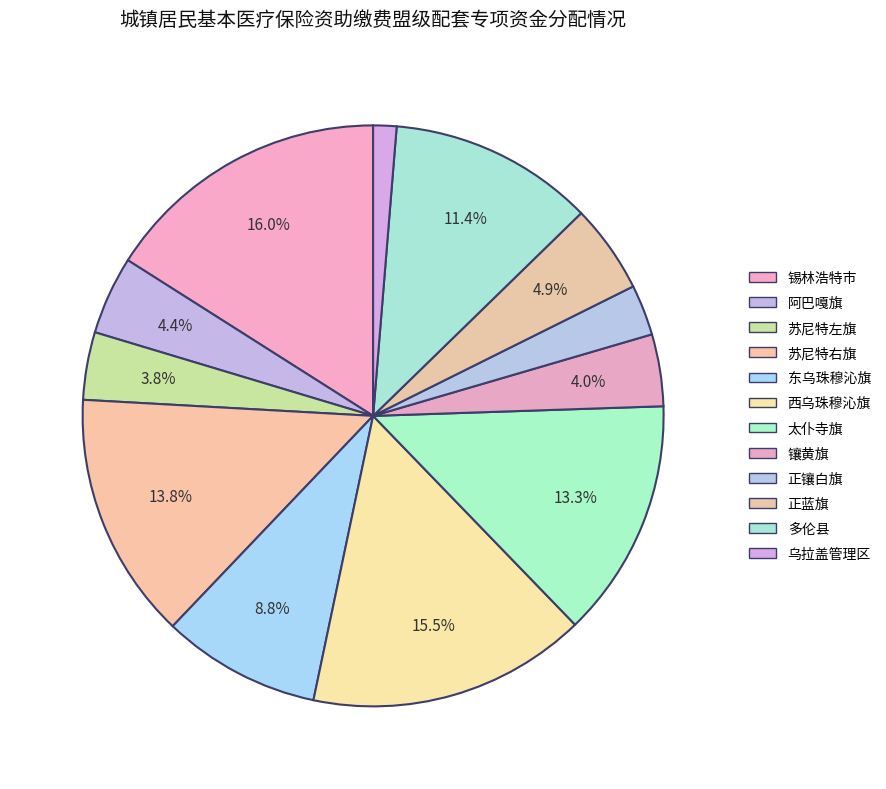

How many slices are in this pie chart?

12